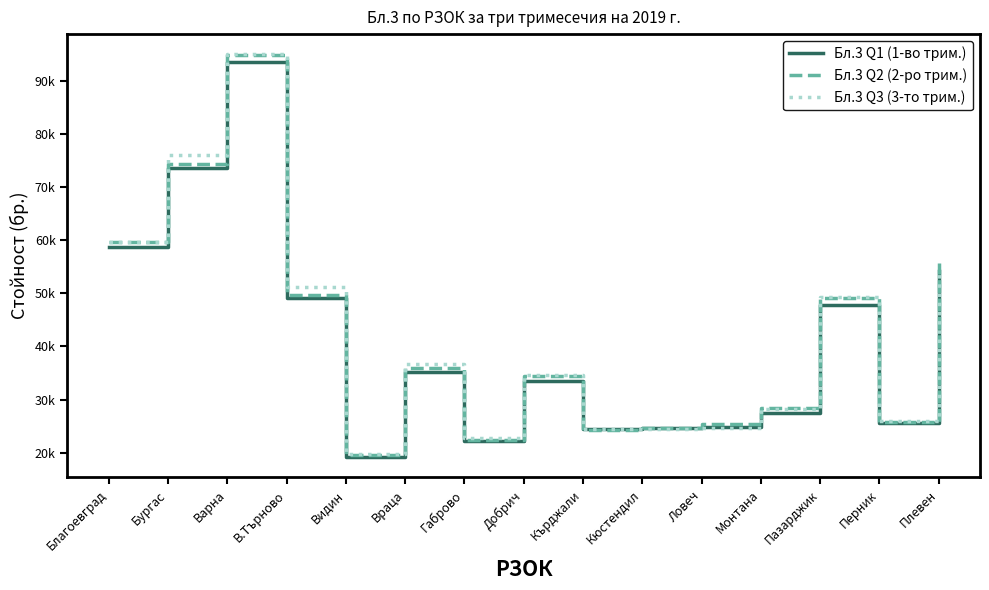

What position from the left is Бургас?

2